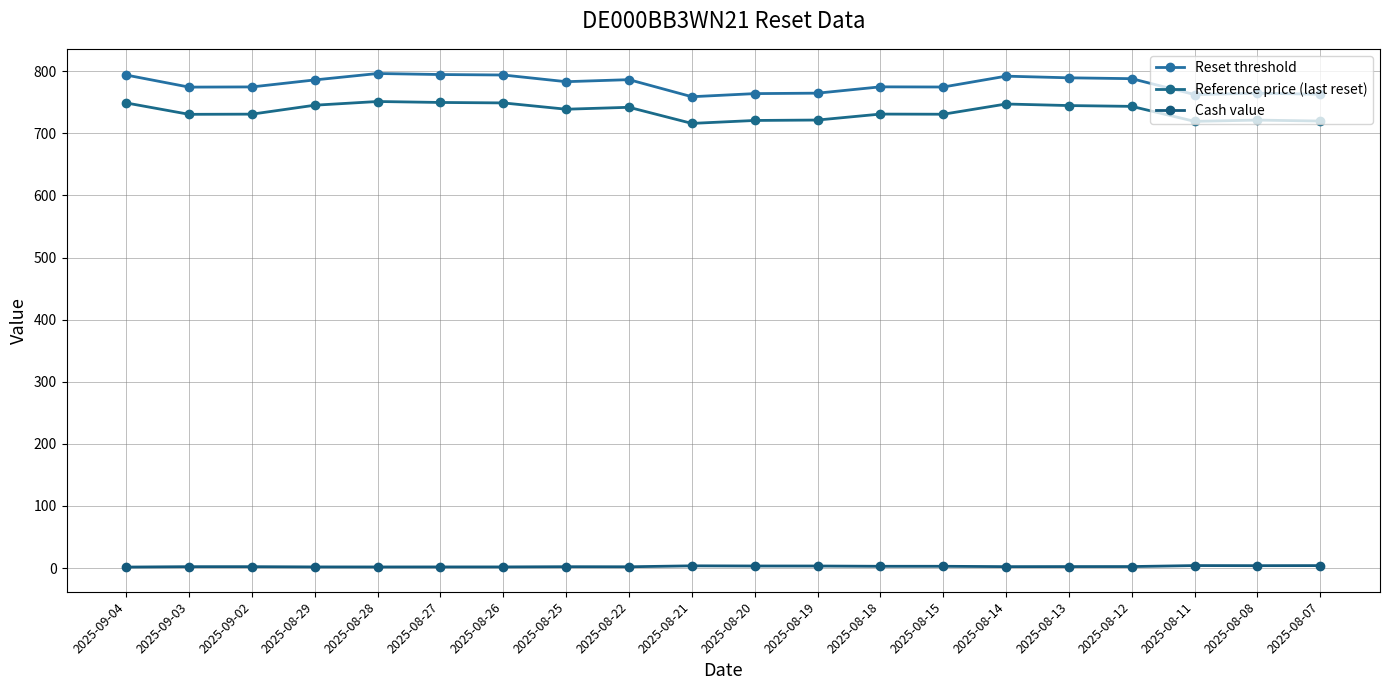

At which label is Cash value closest to 2?

2025-08-22